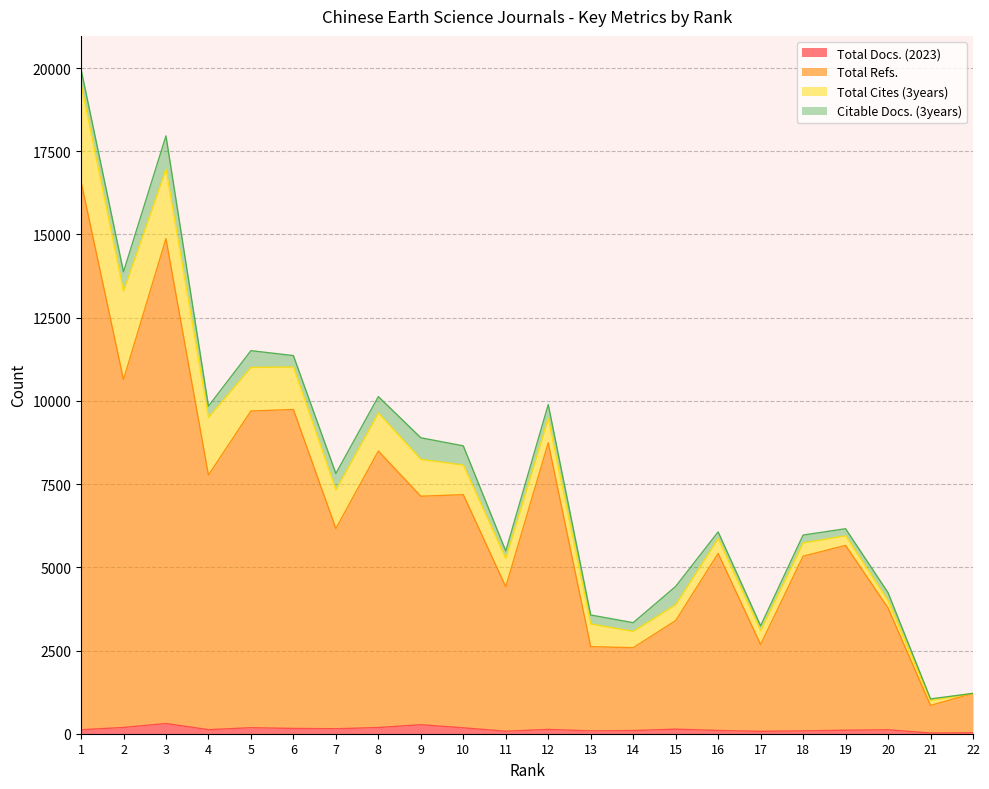

At how many categories does at least one series exceed 685?

22